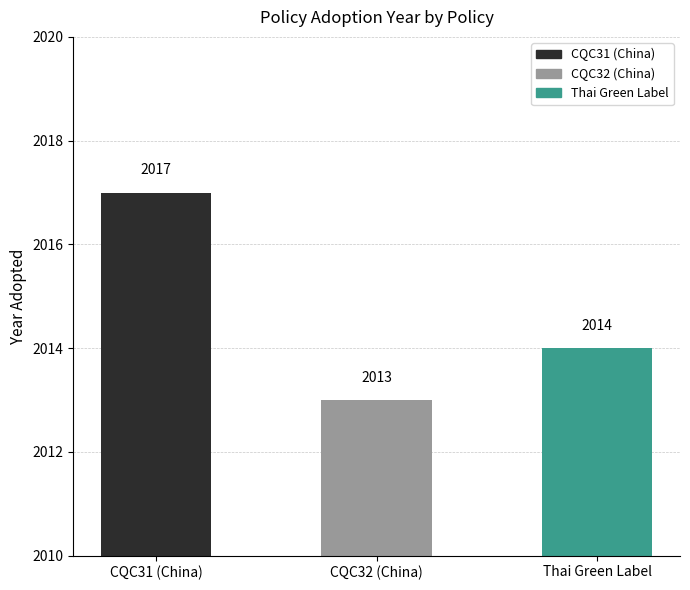

The value at Thai Green Label is 1403. True or false?

False